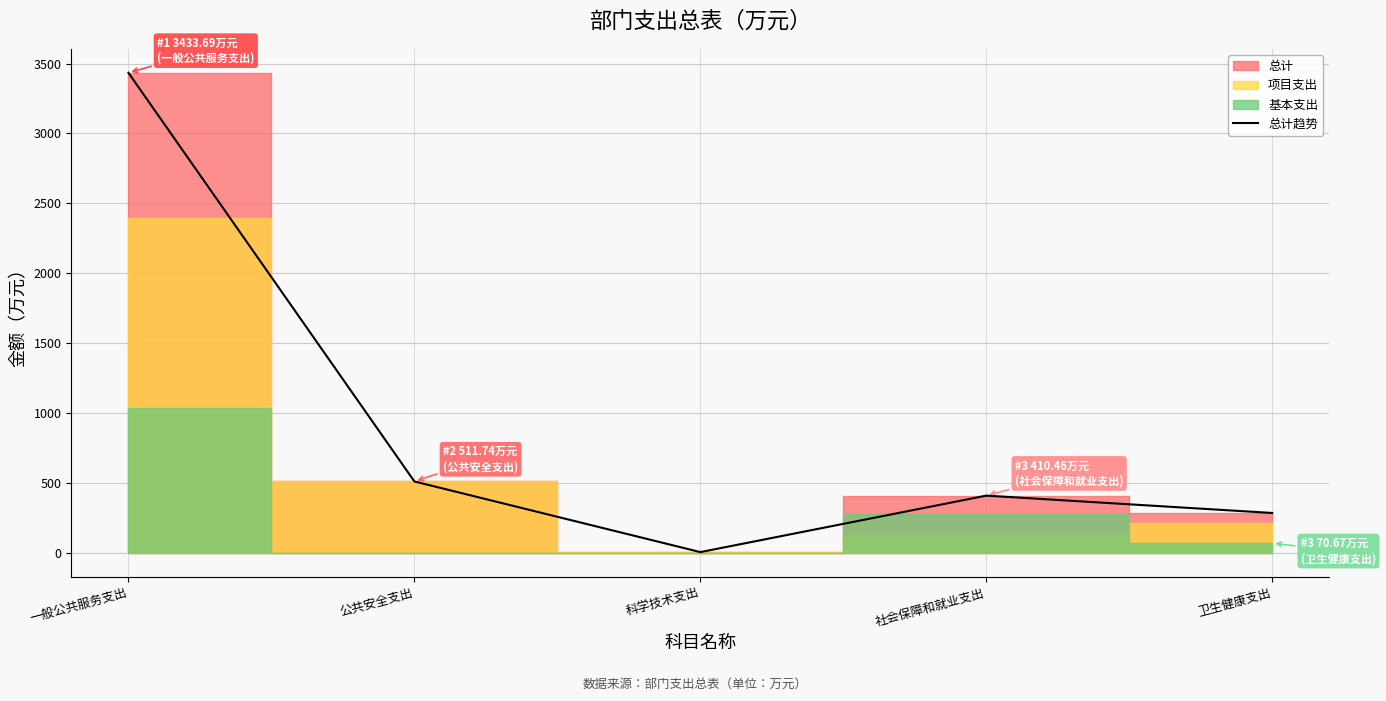

Rank the categories by value from lowest to highest.

科学技术支出, 卫生健康支出, 社会保障和就业支出, 公共安全支出, 一般公共服务支出